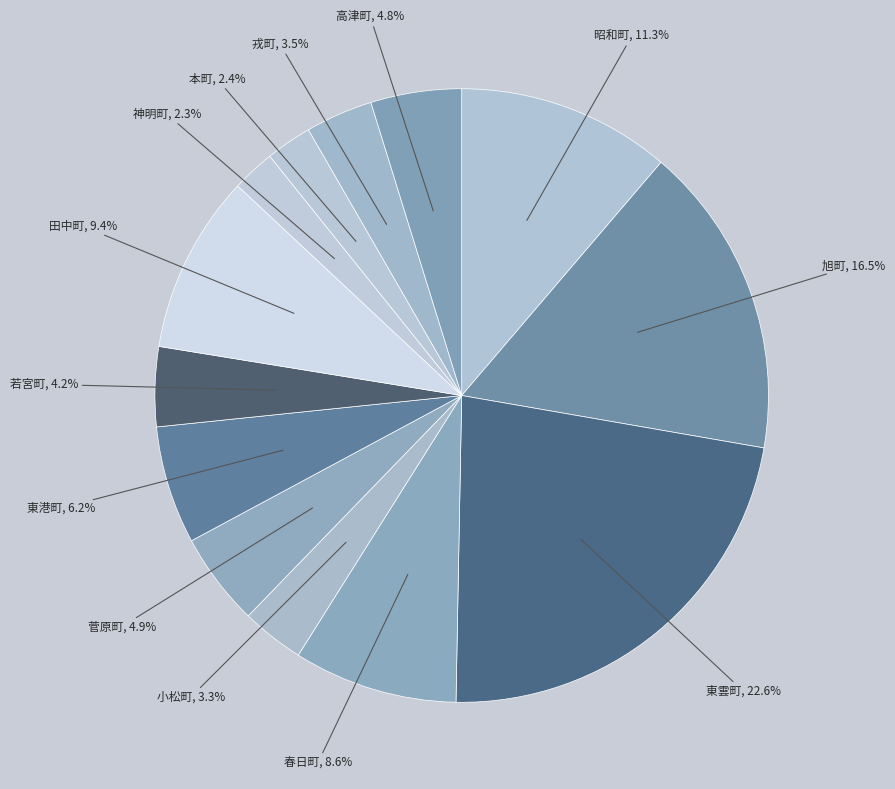

What percentage is the 神明町 slice, to the nearest percent?

2%